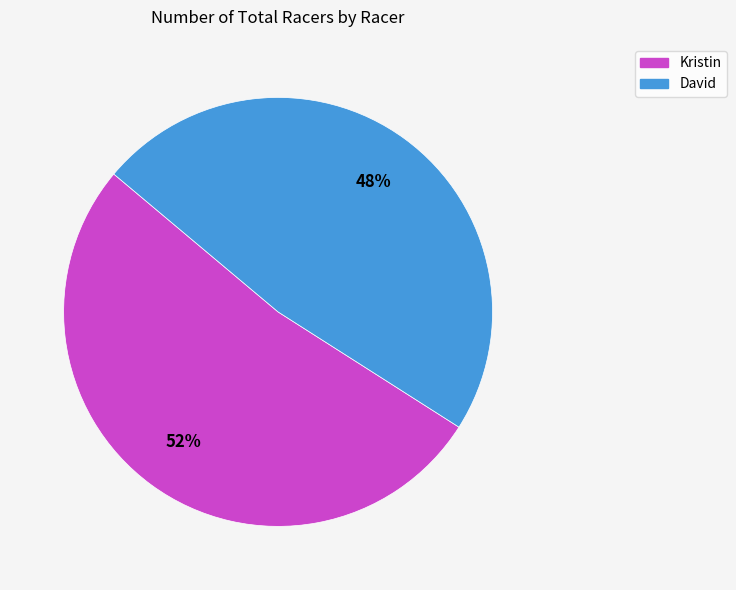

Is it true that David is 48% of the pie?

True